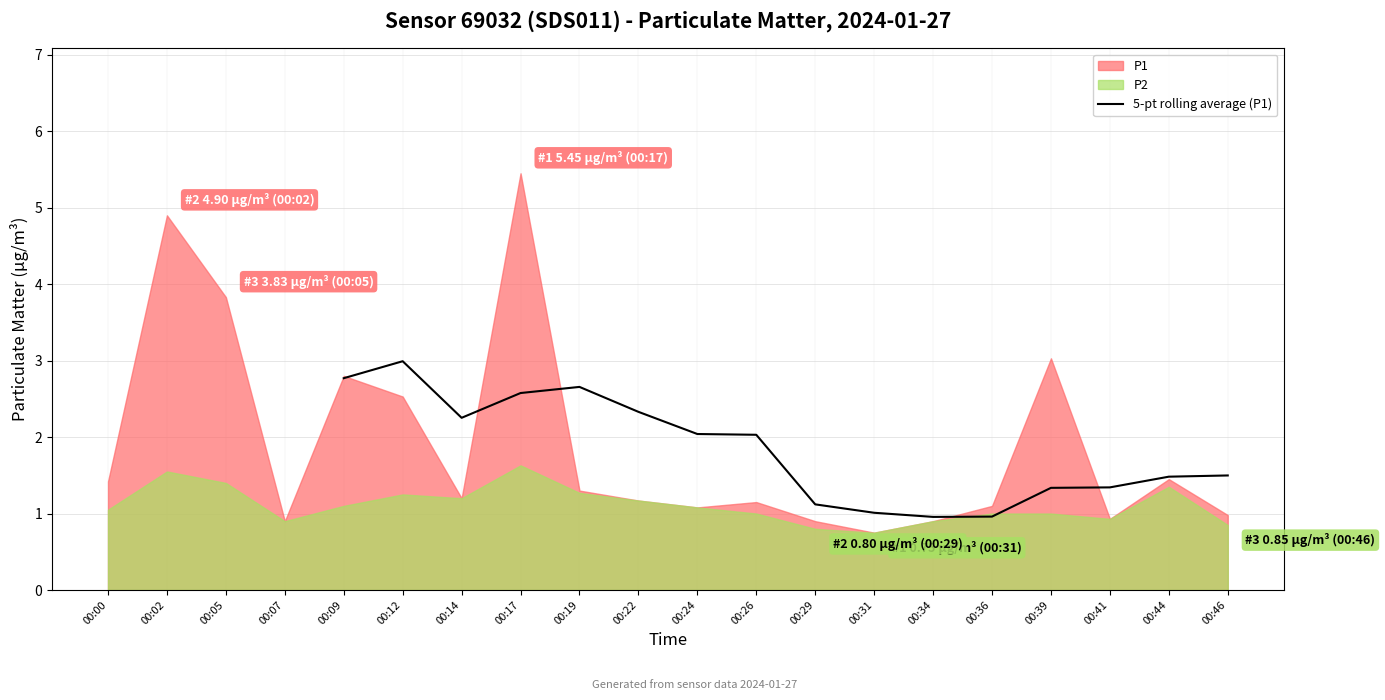

Approximately how many times larger is the value at 00:22 compared to 00:17?

0.9